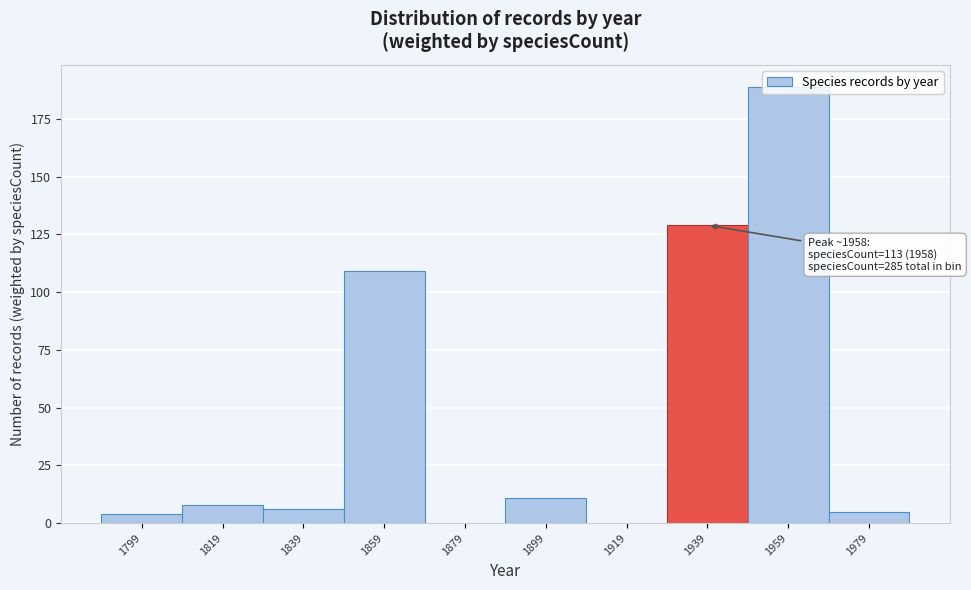

Which category has the highest value across all series?

1959